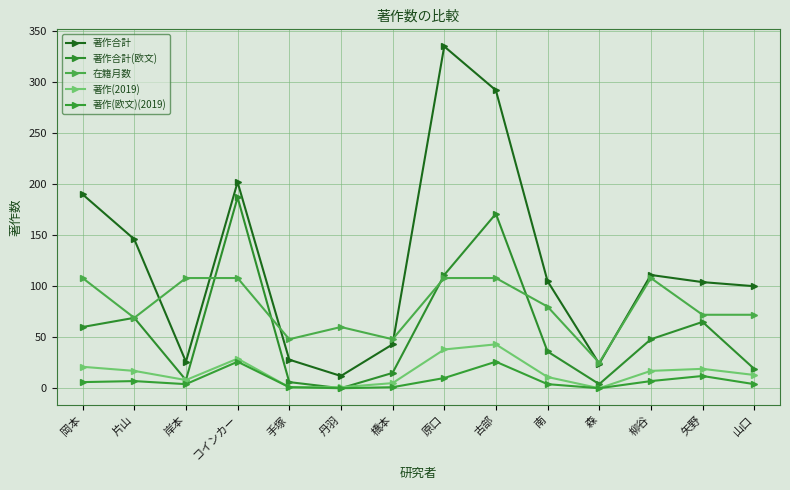

At which label is 著作(2019) closest to 21?

岡本